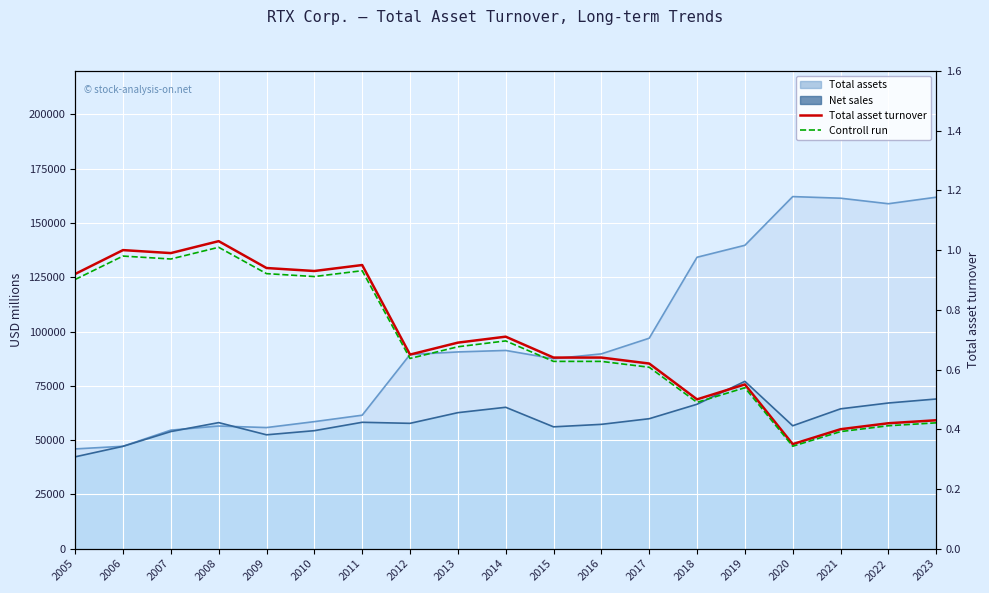

In Ensemble mean run (turnover), how many points are lower than both neighbors (excluding endpoints)?

5